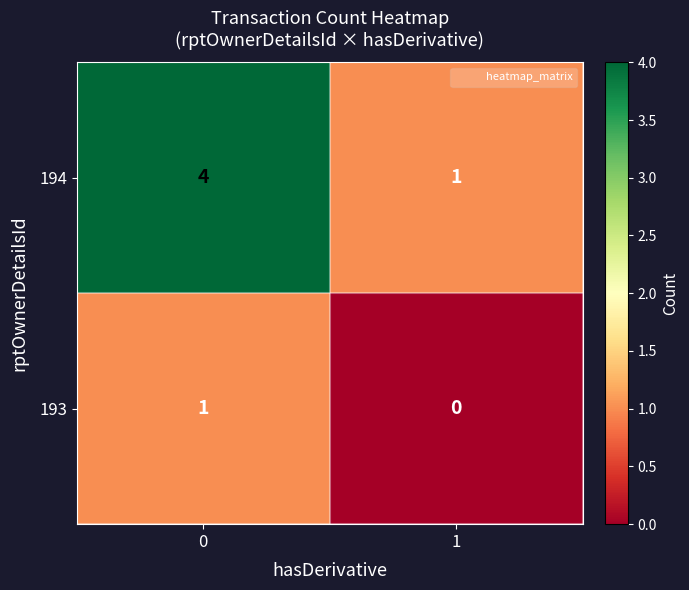

At how many categories does at least one series exceed 3?

1